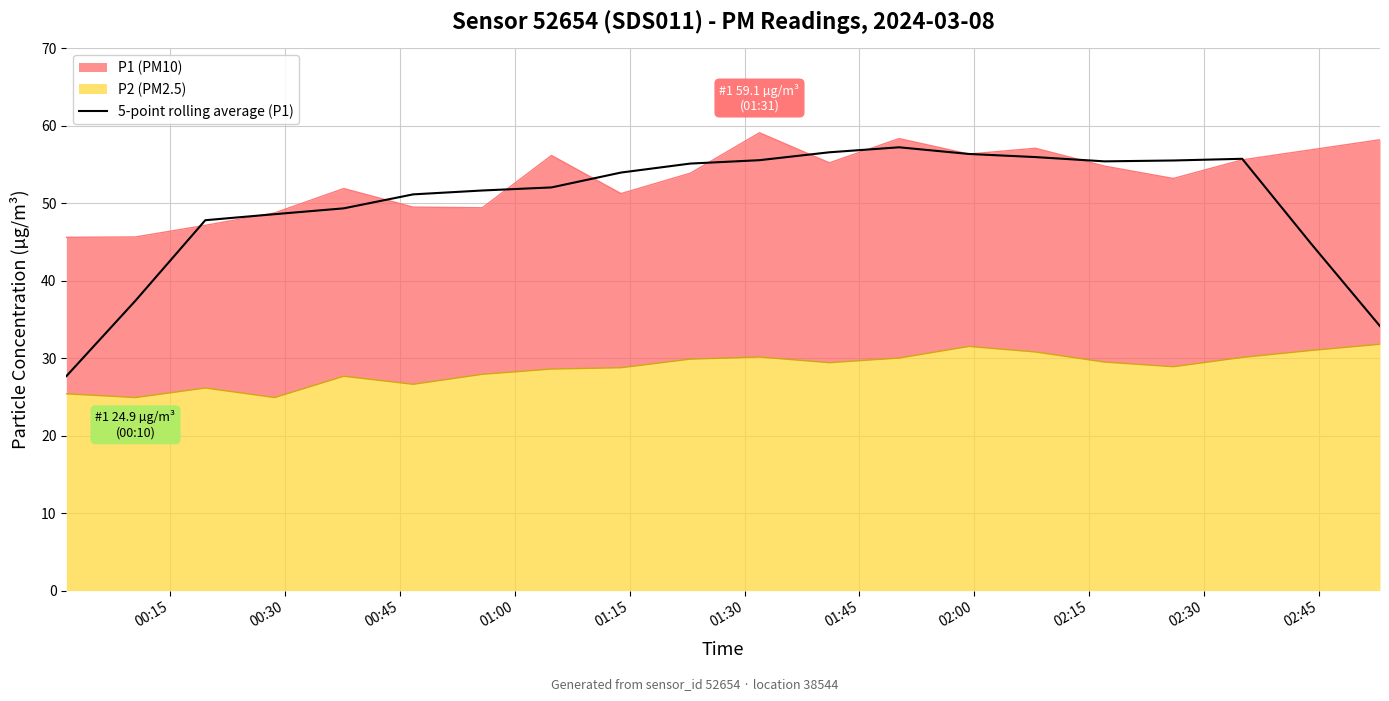

How many data points are above 53?

10